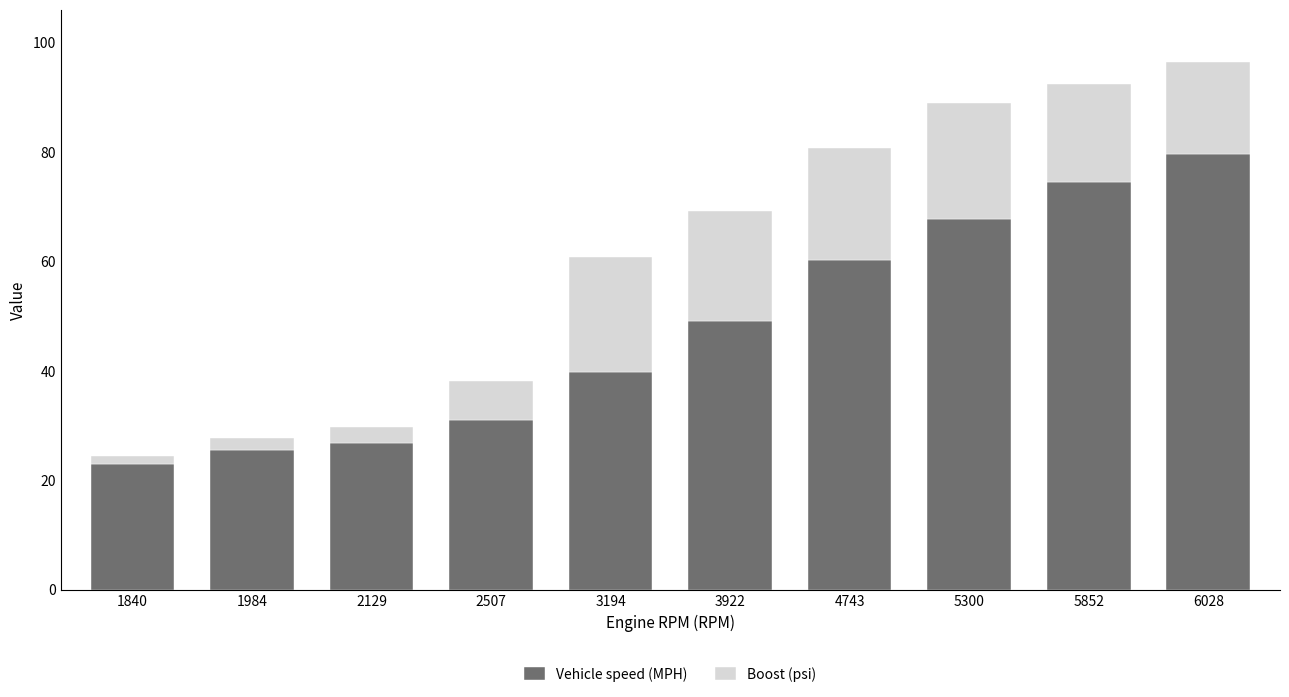

Reading left to right, what are the values for Vehicle speed (MPH)?

23.0	25.5	26.7	31.1	39.8	49.1	60.3	67.7	74.6	79.5